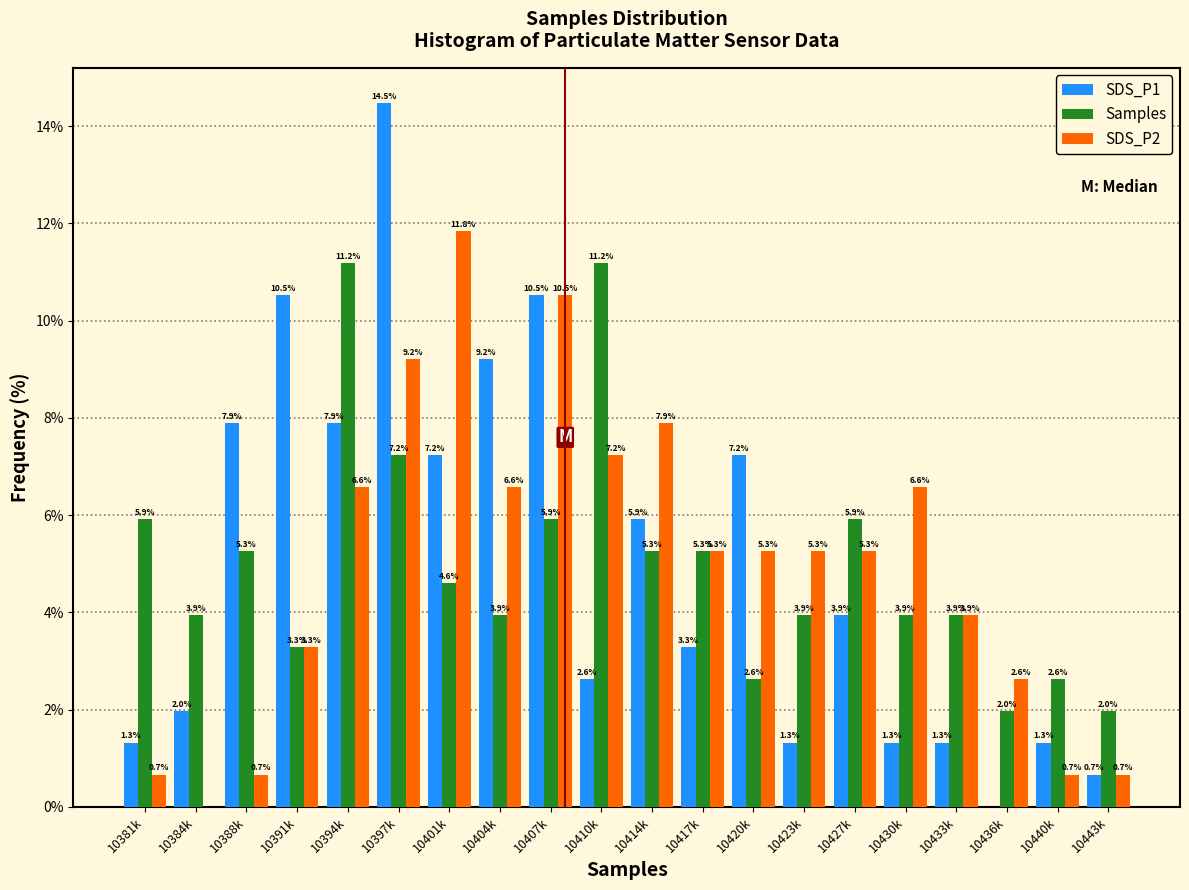

Reading right to left, transcribe all the data shown in this chart.

SDS_P1: 10443k=0.7	10440k=1.3	10436k=0.0	10433k=1.3	10430k=1.3	10427k=3.9	10423k=1.3	10420k=7.2	10417k=3.3	10414k=5.9	10410k=2.6	10407k=10.5	10404k=9.2	10401k=7.2	10397k=14.5	10394k=7.9	10391k=10.5	10388k=7.9	10384k=2.0	10381k=1.3
Samples: 10443k=2.0	10440k=2.6	10436k=2.0	10433k=3.9	10430k=3.9	10427k=5.9	10423k=3.9	10420k=2.6	10417k=5.3	10414k=5.3	10410k=11.2	10407k=5.9	10404k=3.9	10401k=4.6	10397k=7.2	10394k=11.2	10391k=3.3	10388k=5.3	10384k=3.9	10381k=5.9
SDS_P2: 10443k=0.7	10440k=0.7	10436k=2.6	10433k=3.9	10430k=6.6	10427k=5.3	10423k=5.3	10420k=5.3	10417k=5.3	10414k=7.9	10410k=7.2	10407k=10.5	10404k=6.6	10401k=11.8	10397k=9.2	10394k=6.6	10391k=3.3	10388k=0.7	10384k=0.0	10381k=0.7